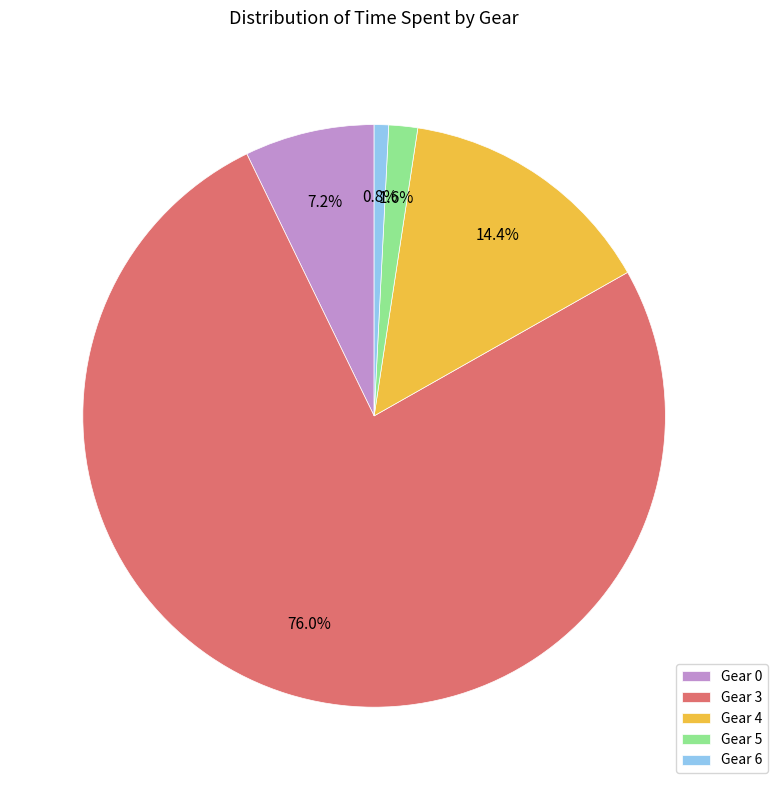

What is the largest slice in the pie chart?

Gear 3